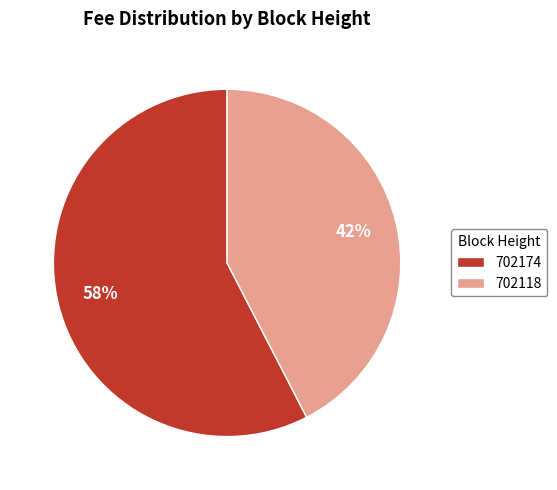

Does any single category account for the majority?

Yes